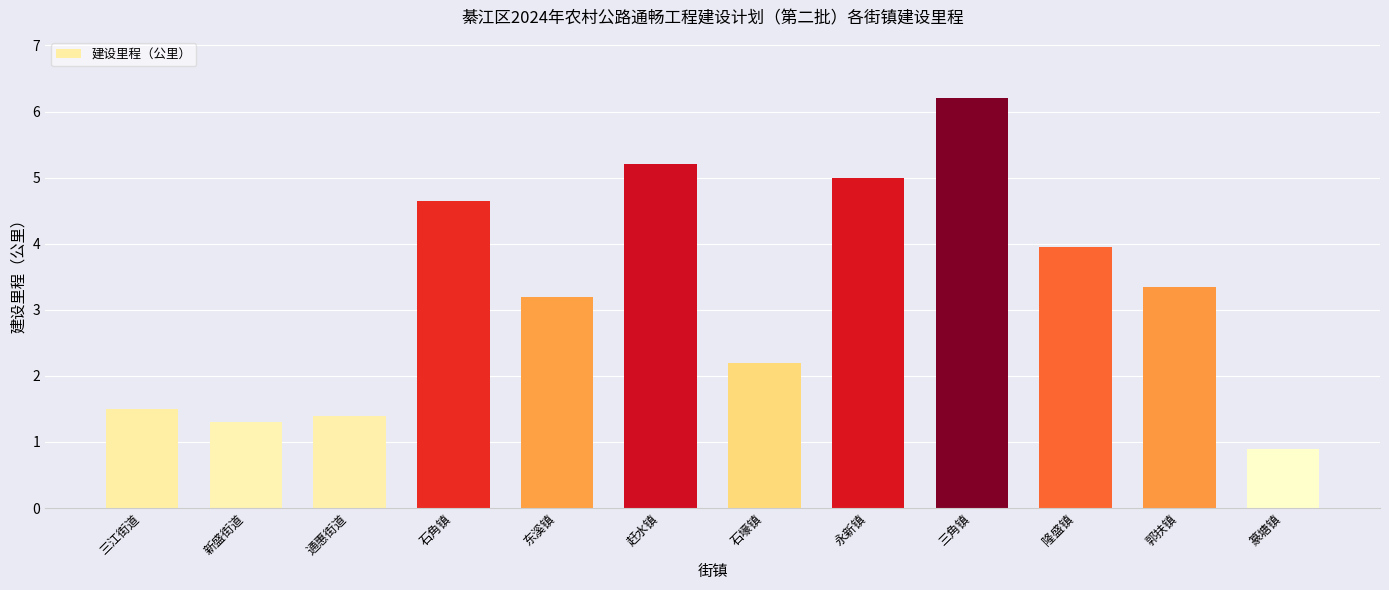

Rank the categories by value from lowest to highest.

篆塘镇, 新盛街道, 通惠街道, 三江街道, 石壕镇, 东溪镇, 郭扶镇, 隆盛镇, 石角镇, 永新镇, 赶水镇, 三角镇